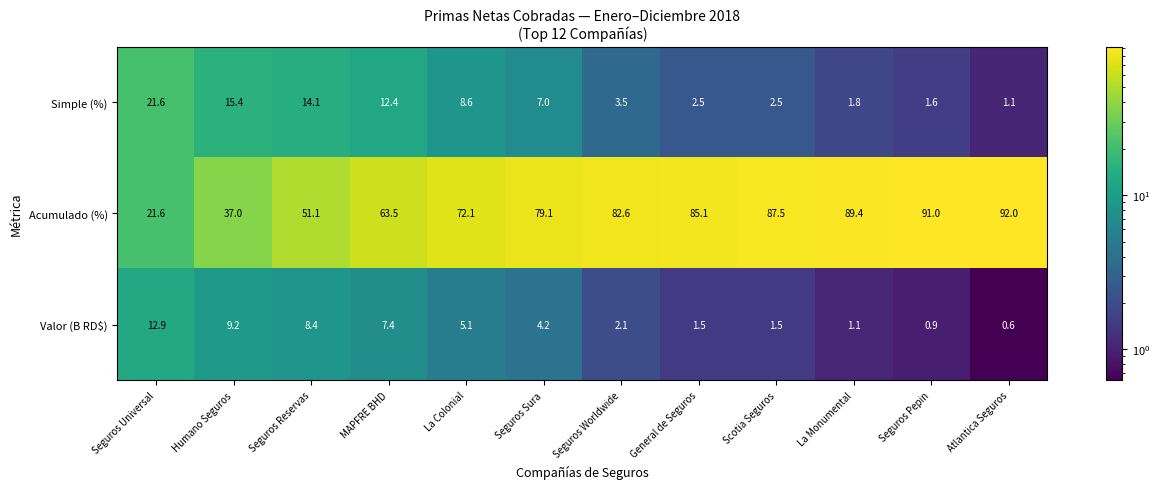

Which category has the lowest value across all series?

Atlantica Seguros